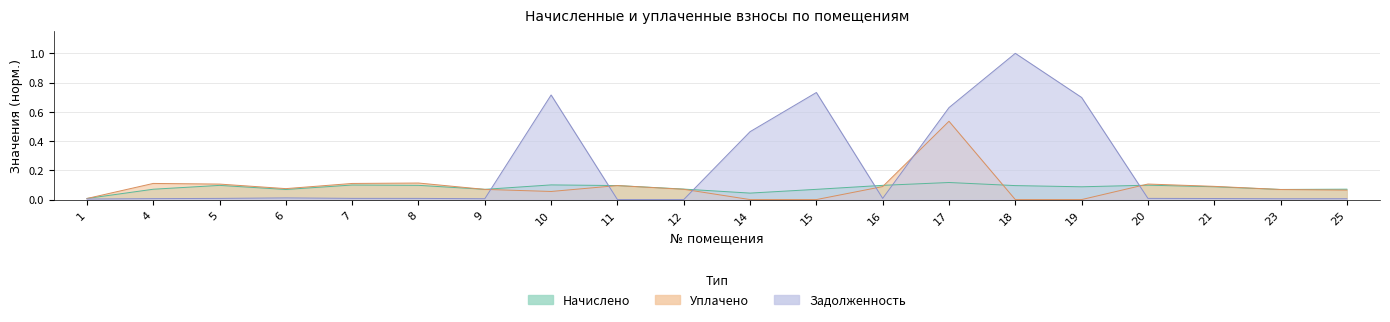

Between 25 and 18, which is larger?

18